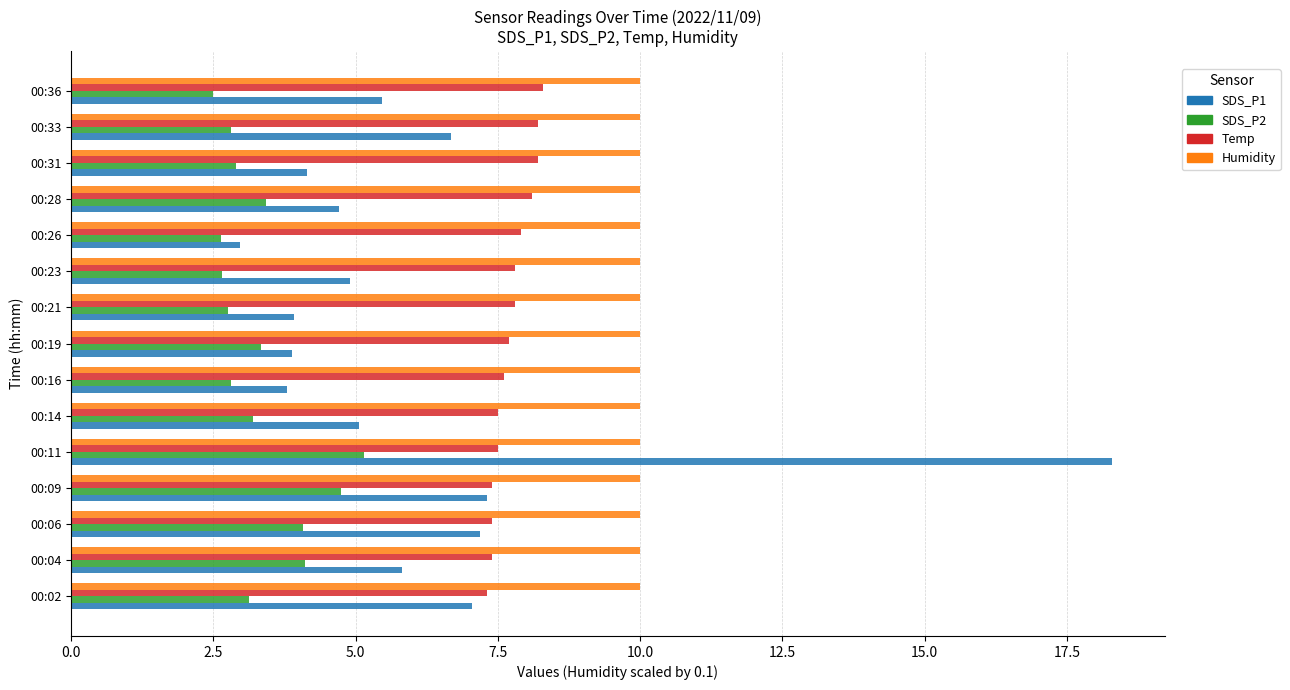

What is the difference between the maximum and minimum values in the Temp series?

1.0